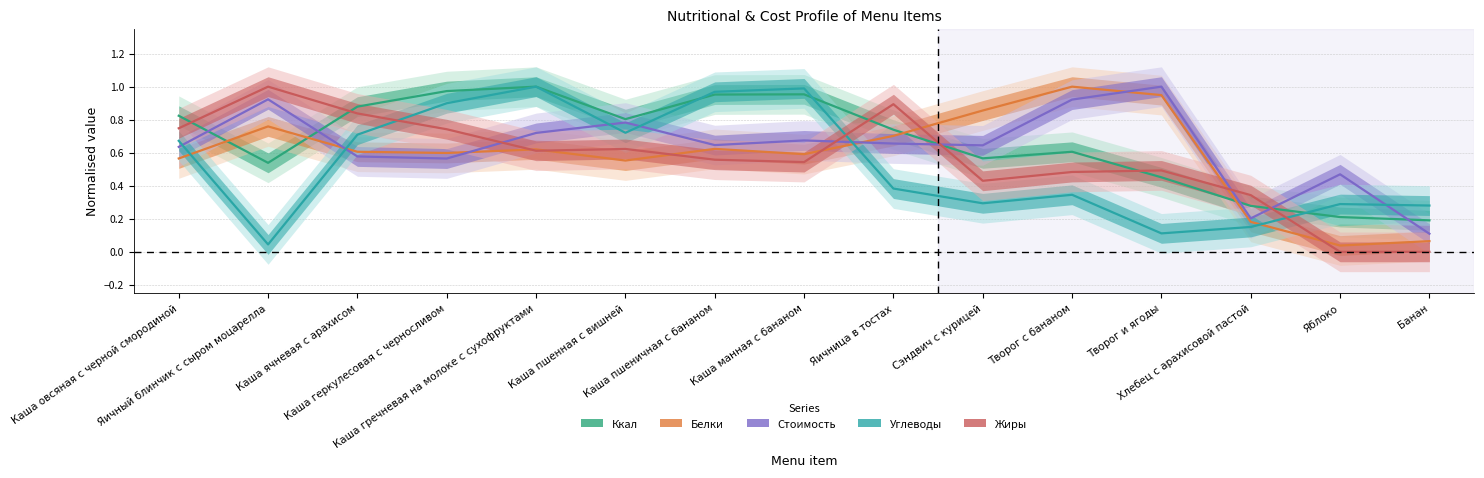

Rank the categories by Стоимость value from highest to lowest.

Творог и ягоды, Яичный блинчик с сыром моцарелла, Творог с бананом, Каша пшенная с вишней, Каша гречневая на молоке с сухофруктами, Каша манная с бананом, Яичница в тостах, Каша пшеничная с бананом, Сэндвич с курицей, Каша овсяная с черной смородиной, Каша ячневая с арахисом, Каша геркулесовая с черносливом, Яблоко, Хлебец с арахисовой пастой, Банан